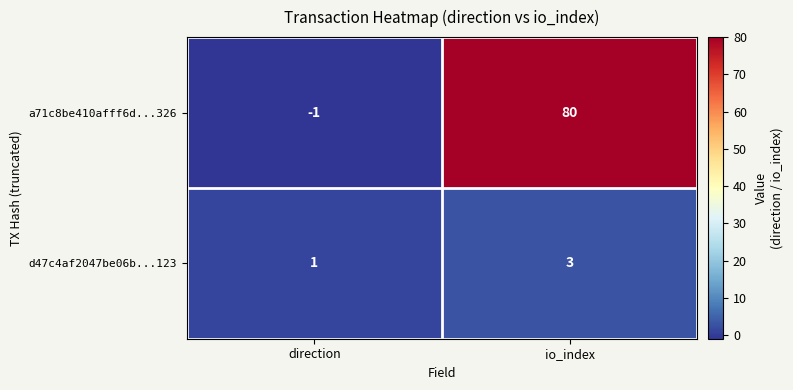

List the series in order of their peak value, highest first.

a71c8be410afff6d...326, d47c4af2047be06b...123